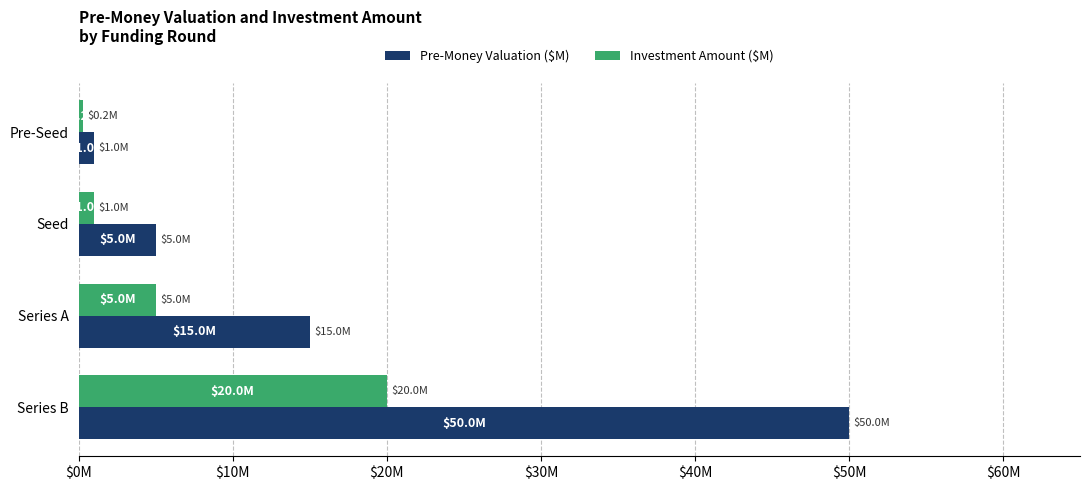

What is the average value of the Pre-Money Valuation ($M) series?

17.8